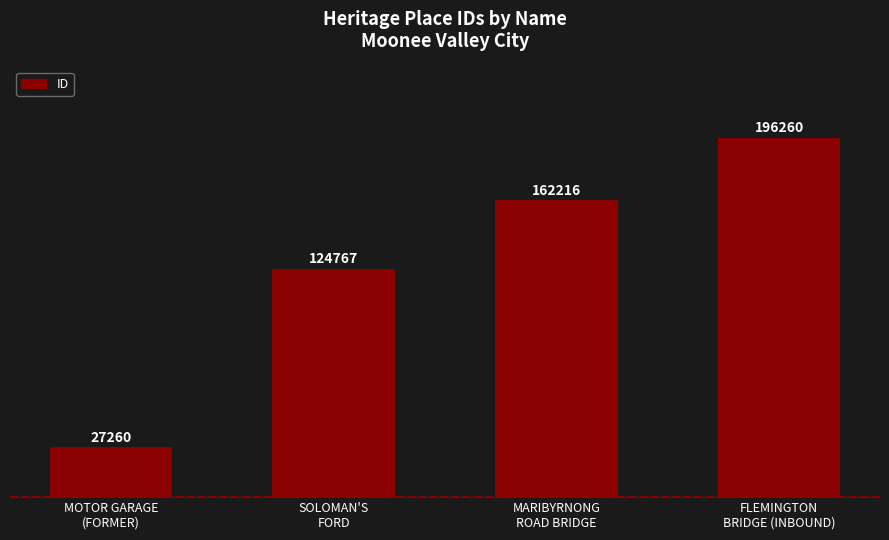

What is the difference between the values at SOLOMAN'S
FORD and MOTOR GARAGE
(FORMER)?

97507